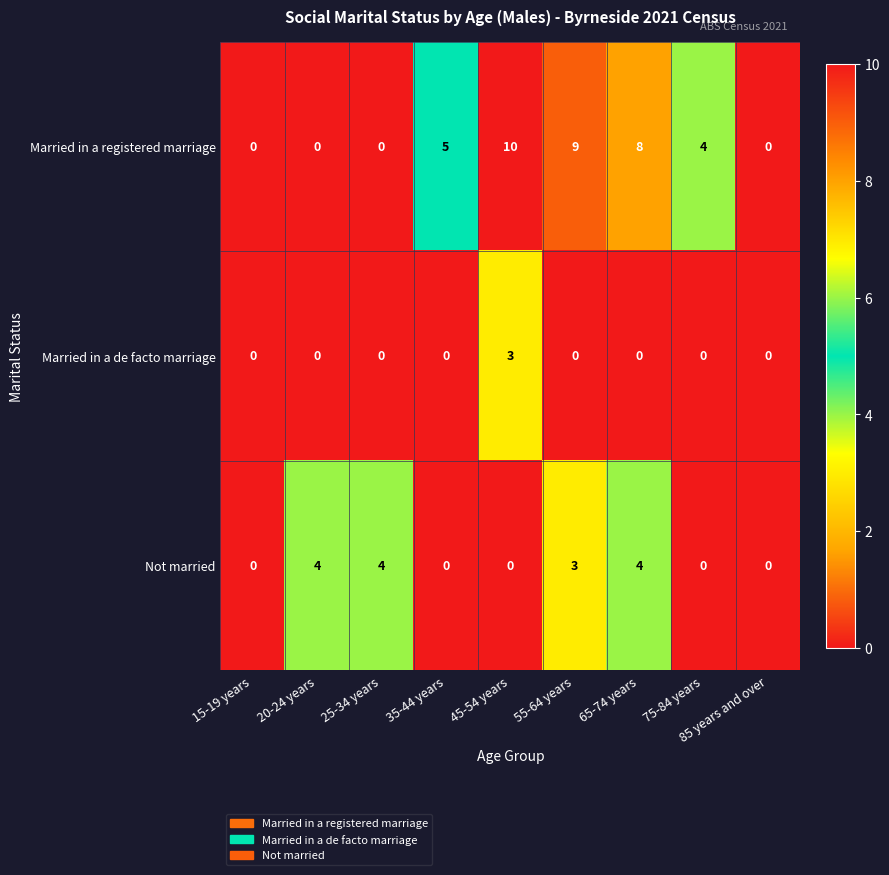

What is the sum of the Not married values at 85 years and over and 65-74 years?

4